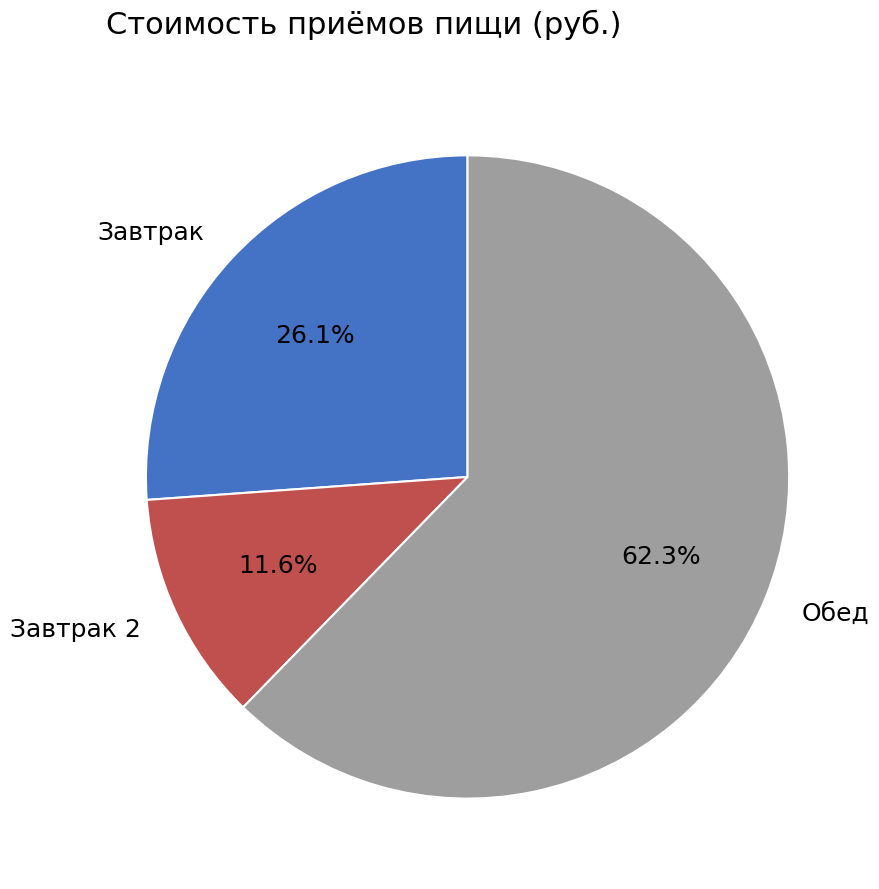

Between Обед and Завтрак, which is larger?

Обед